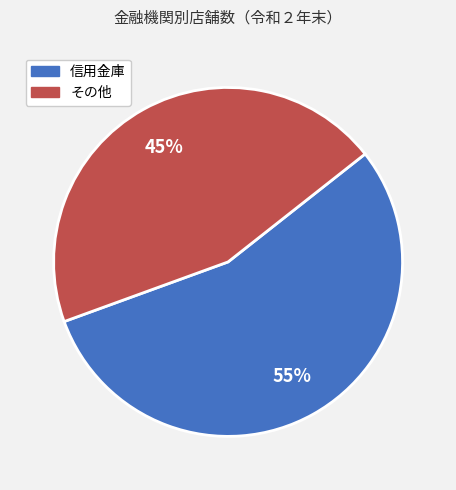

To the nearest percent, what is the average slice percentage?

50%